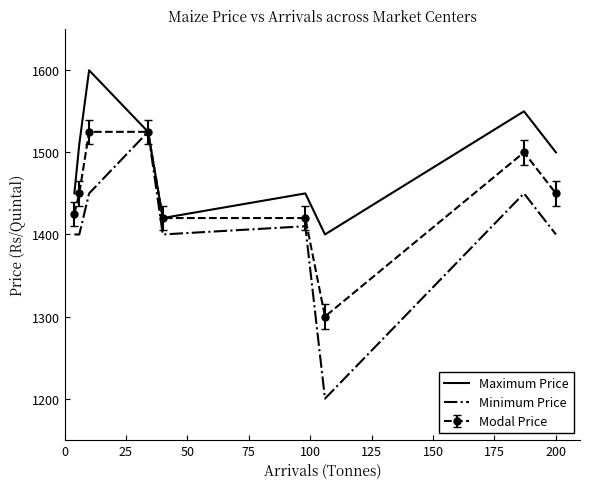

Rank the series by their average value, from lowest to highest.

Minimum Price, Modal Price, Maximum Price